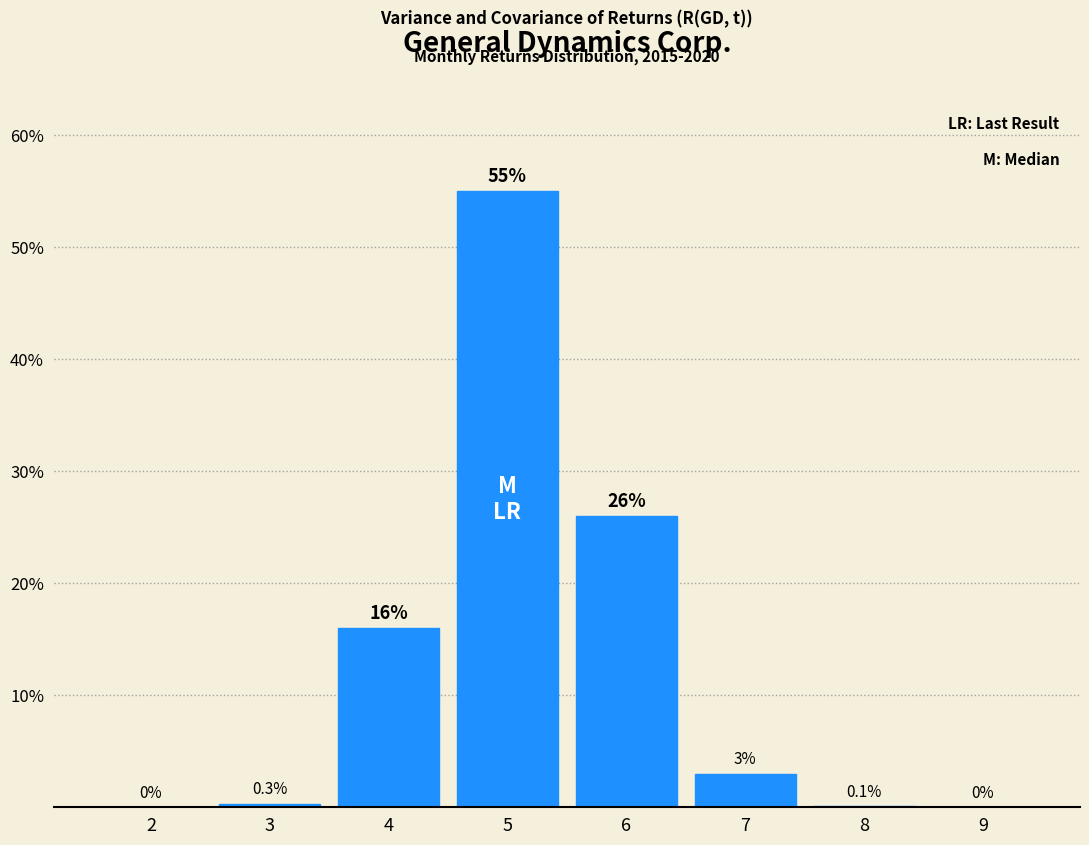

Reading right to left, transcribe all the data shown in this chart.

9=0.0	8=0.1	7=3.0	6=26.0	5=55.0	4=16.0	3=0.3	2=0.0